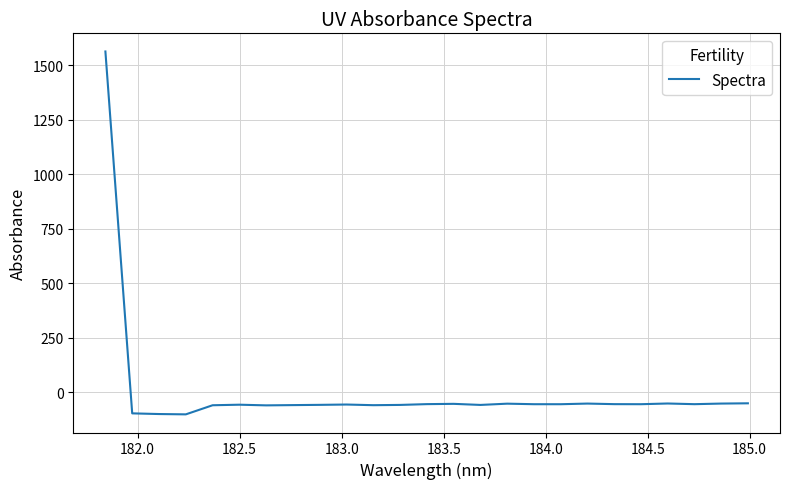

What is the minimum value shown in the chart?

-101.5